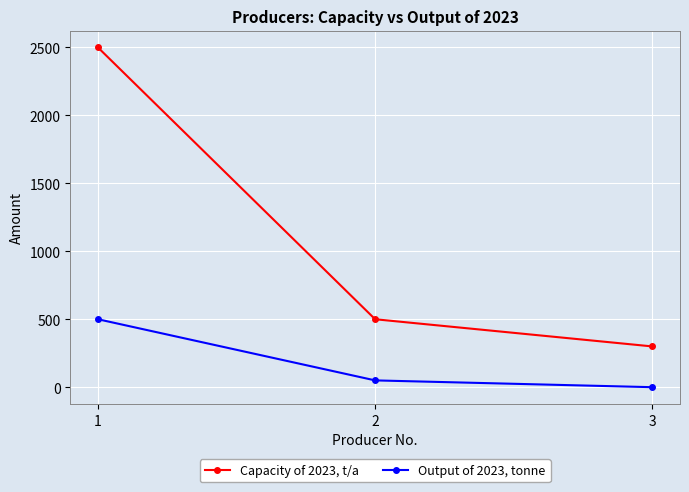

Where is Output of 2023, tonne nearest to the value 250?

2